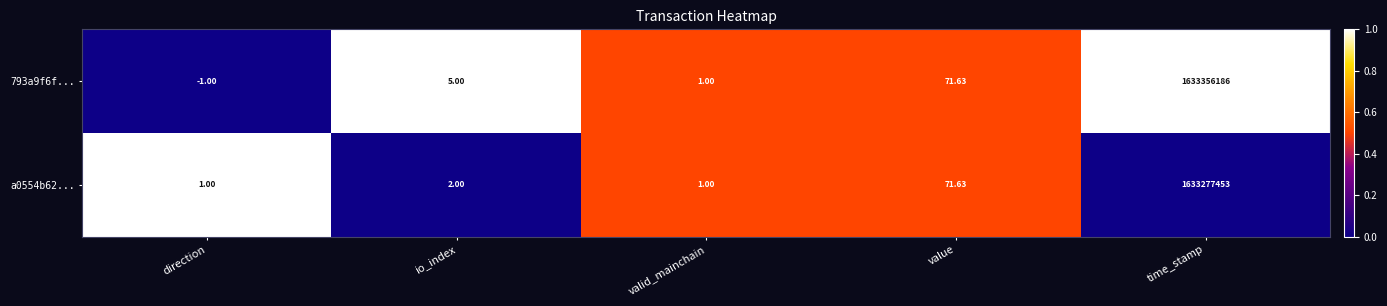

Is the value of a0554b62... at direction greater than the value of 793a9f6f... at value?

No